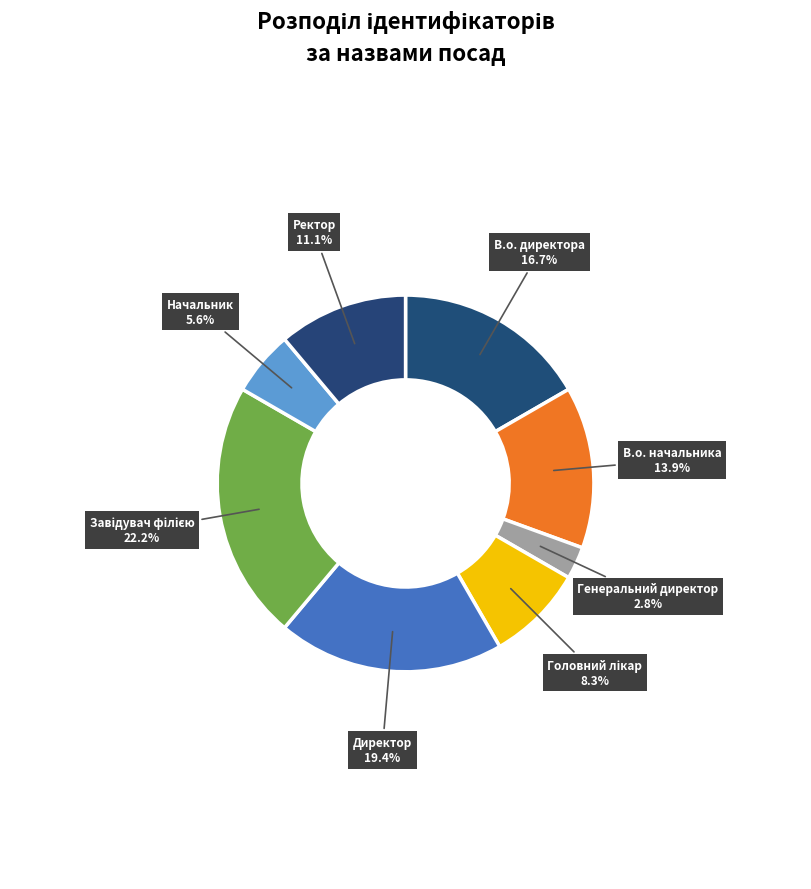

To the nearest percent, what is the difference between the largest and smallest slice percentages?

19%